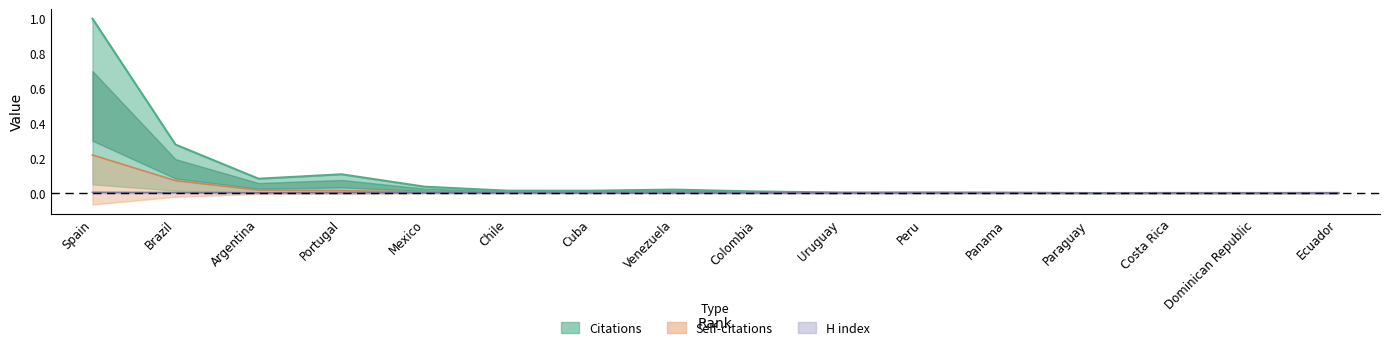

At how many categories does at least one series exceed 0?

16